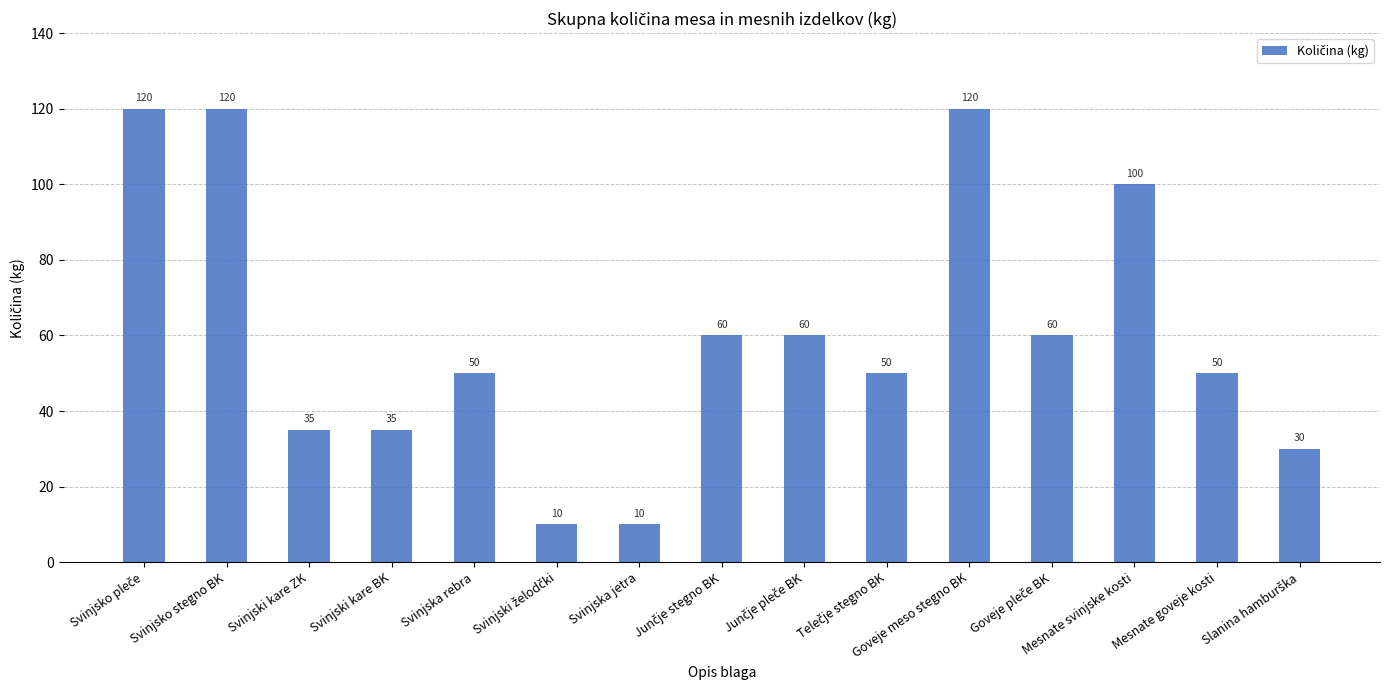

True or false: the data shows 35 at Svinjski kare BK.

True